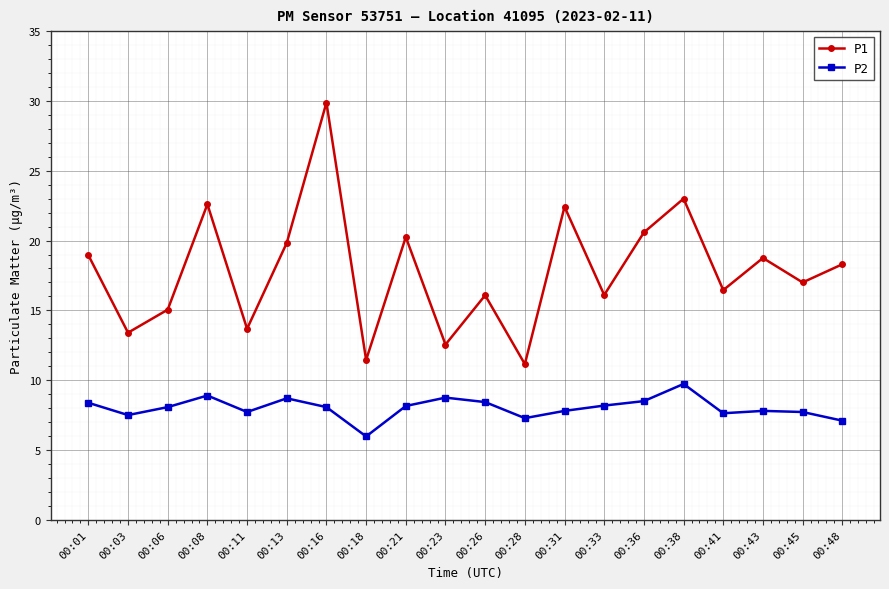

What is the sum of the P2 values at 00:16 and 00:28?

15.4